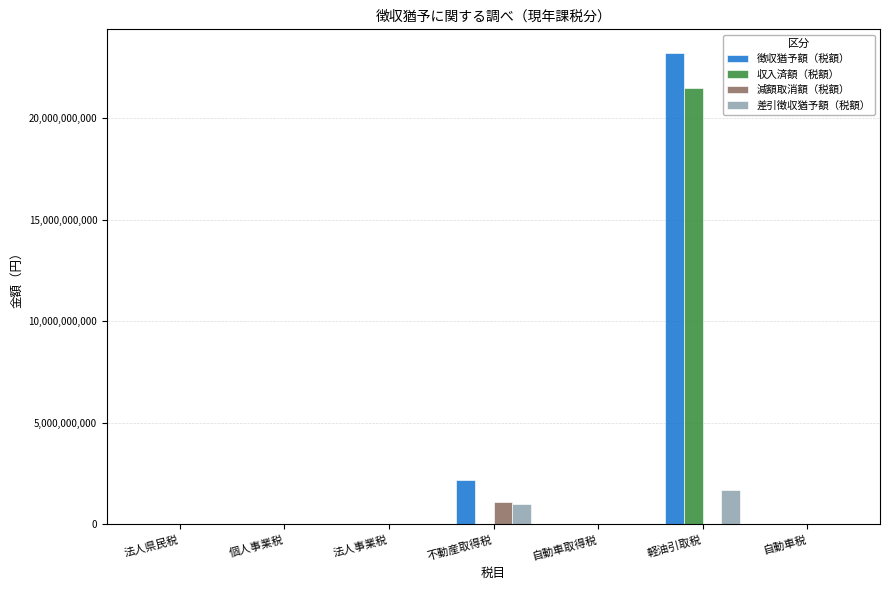

At which label is 徴収猶予額（税額） closest to 11608484781?

不動産取得税